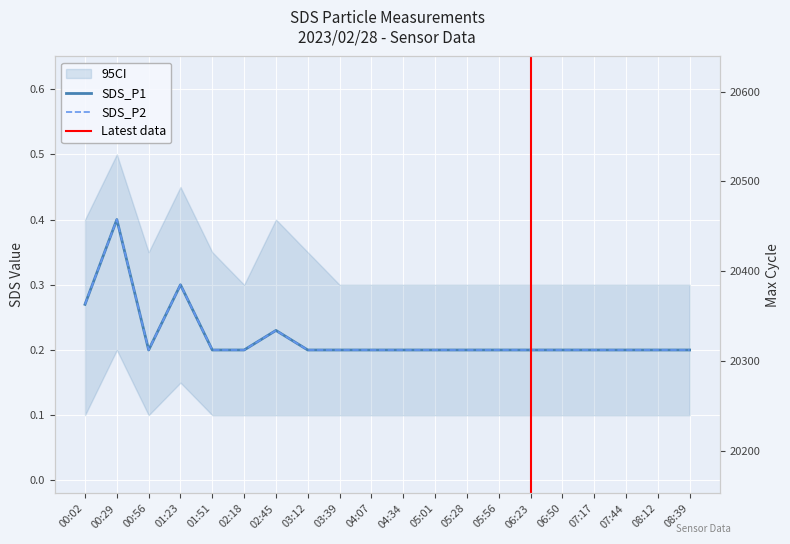

True or false: SDS_P2 has a value of 0.3 at 05:28.

False